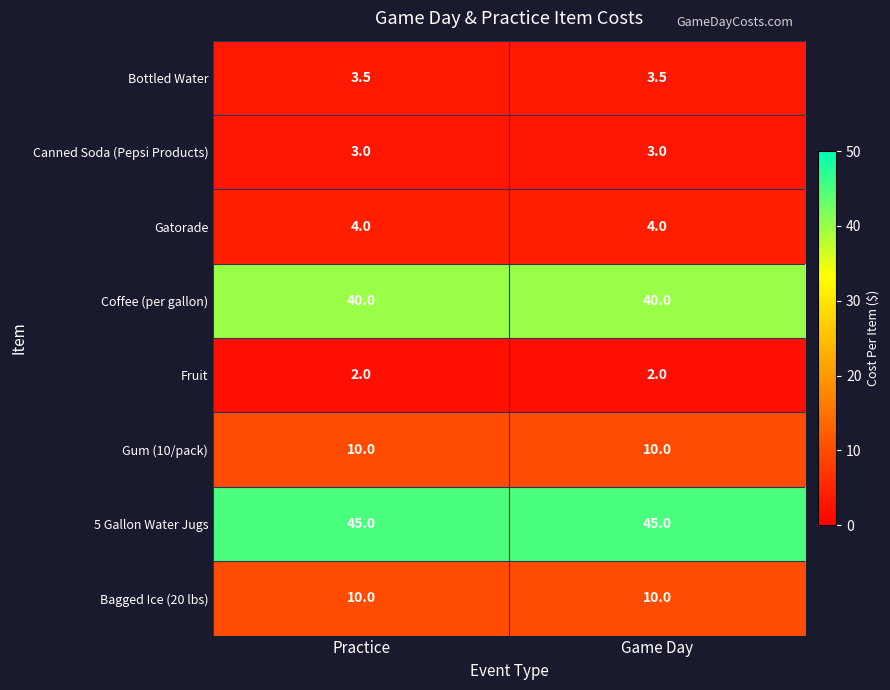

What is the difference between the highest and lowest values at Practice?

43.0